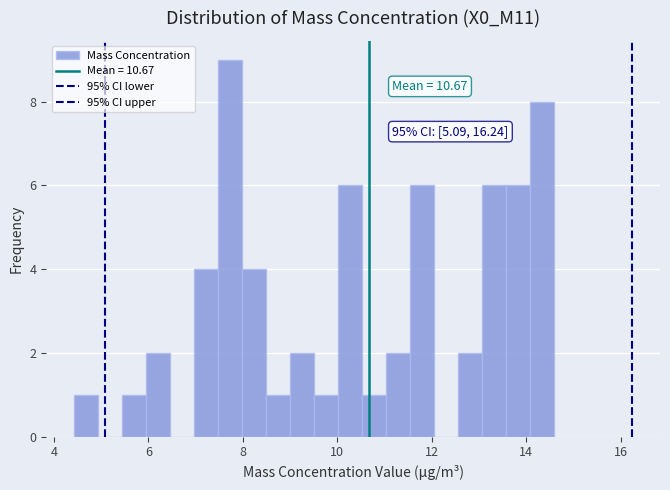

Around what value on the x-axis is the tallest bar? Give the approximate position of its centre, as read against the axis.

7.8